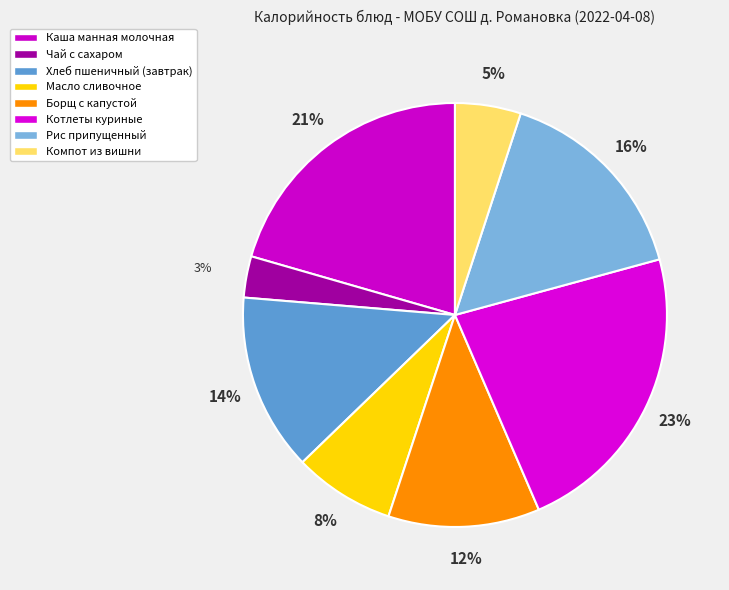

Rank the categories by value from highest to lowest.

Котлеты куриные, Каша манная молочная, Рис припущенный, Хлеб пшеничный (завтрак), Борщ с капустой, Масло сливочное, Компот из вишни, Чай с сахаром